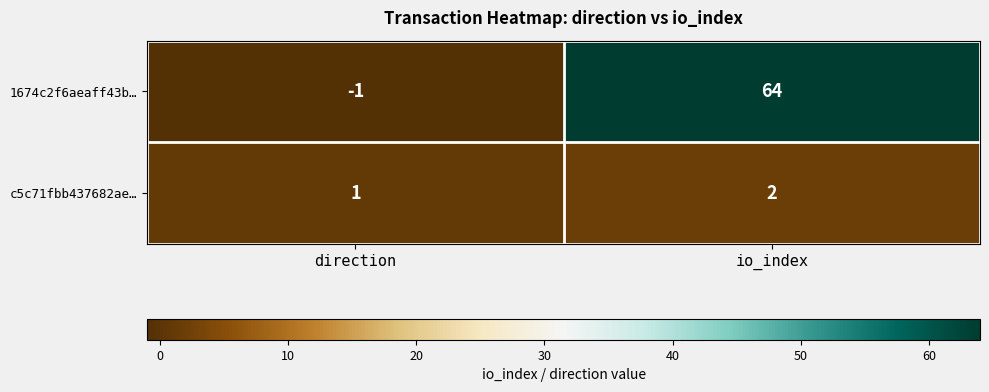

What is the difference between the 1674c2f6aeaff43b… values at direction and io_index?

65